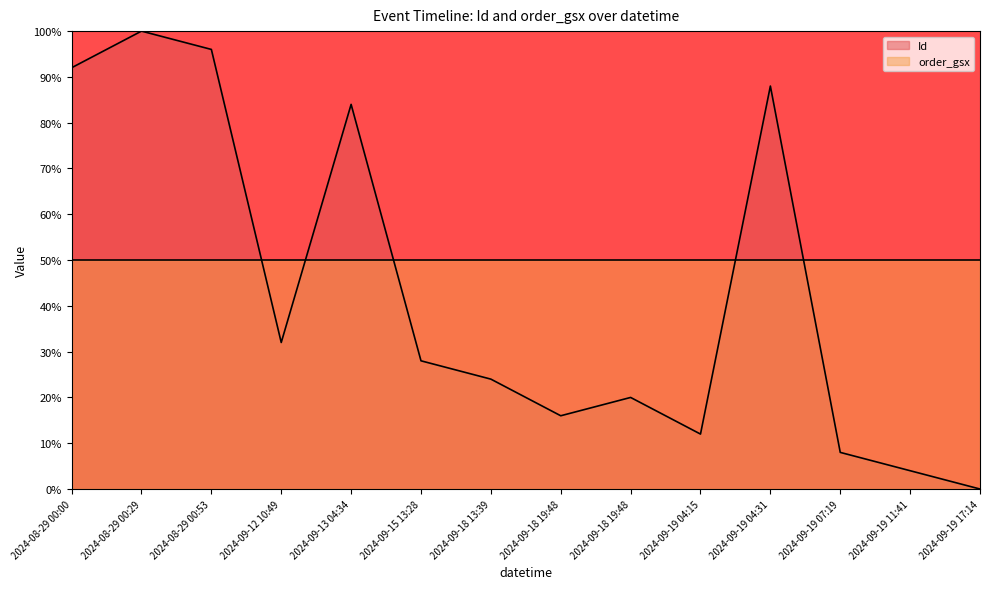

What is the label of the 8th point from the left?

2024-09-18 19:48